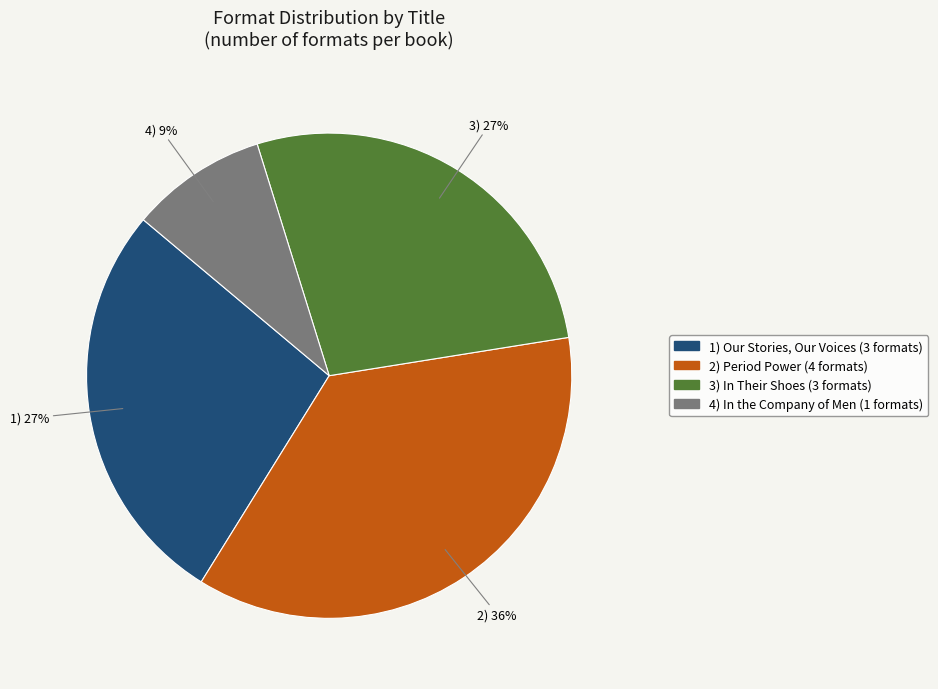

Is there any slice that represents more than half of the pie?

No